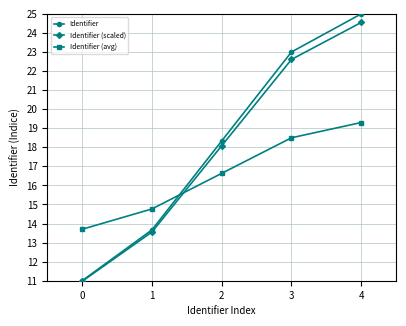

Rank the series by their average value, from highest to lowest.

Identifier, Identifier (scaled), Identifier (avg)